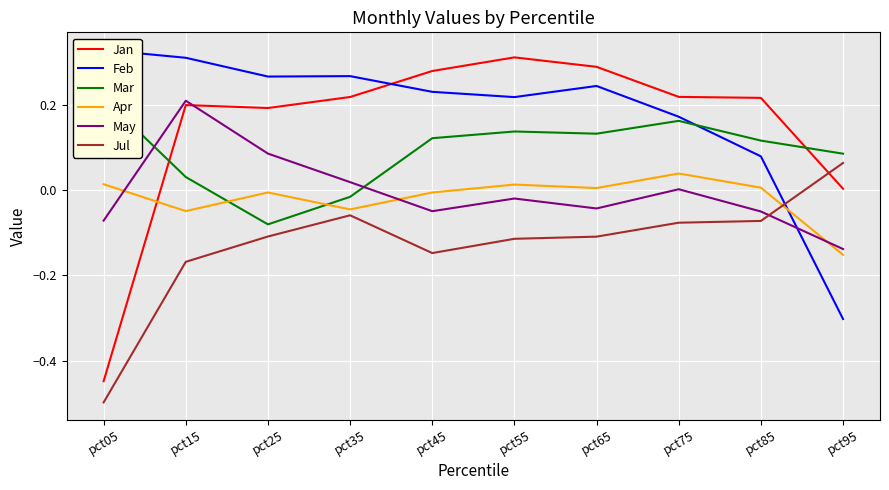

Where is the first local maximum for Jul?

pct35